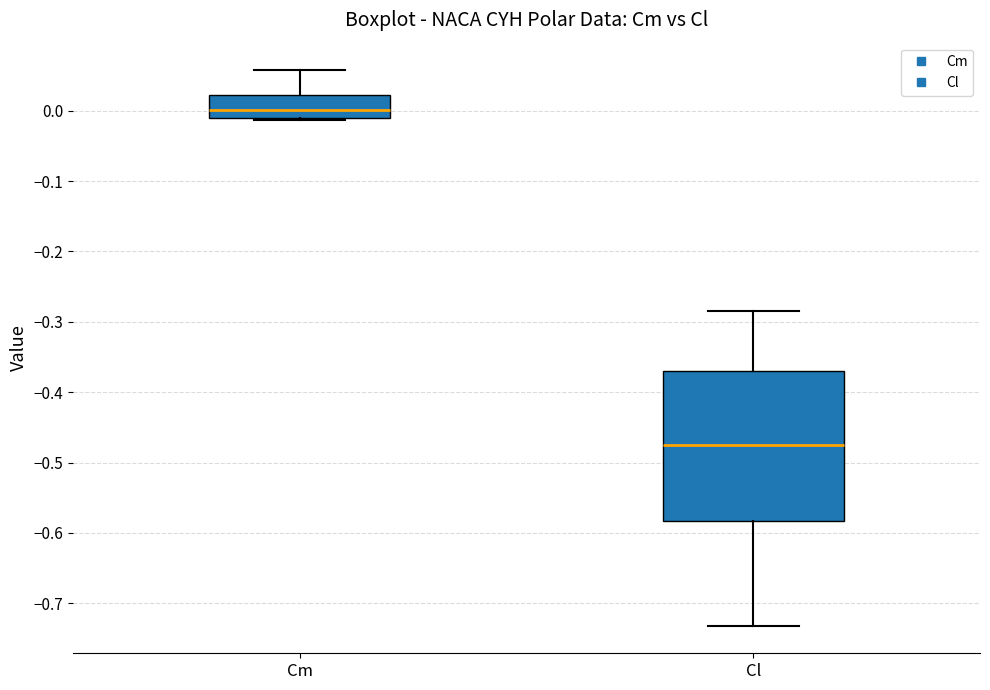

Which box has the highest median line?

Cm